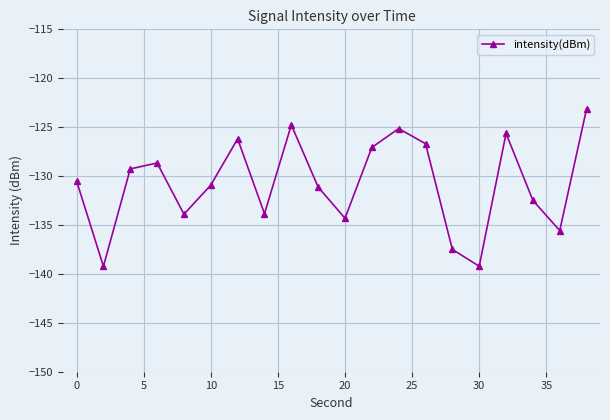

What is the value of the 2nd point from the left?

-139.2